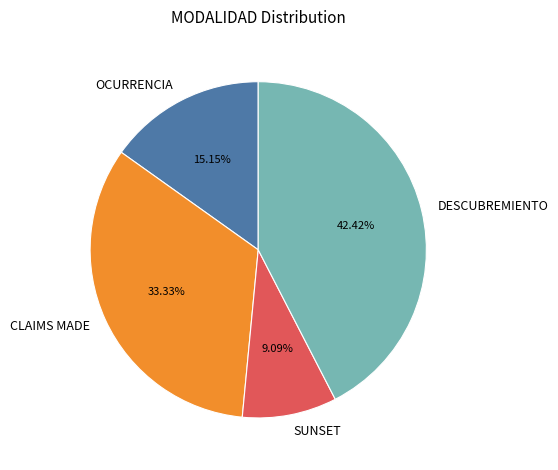

Is there any slice that represents more than half of the pie?

No